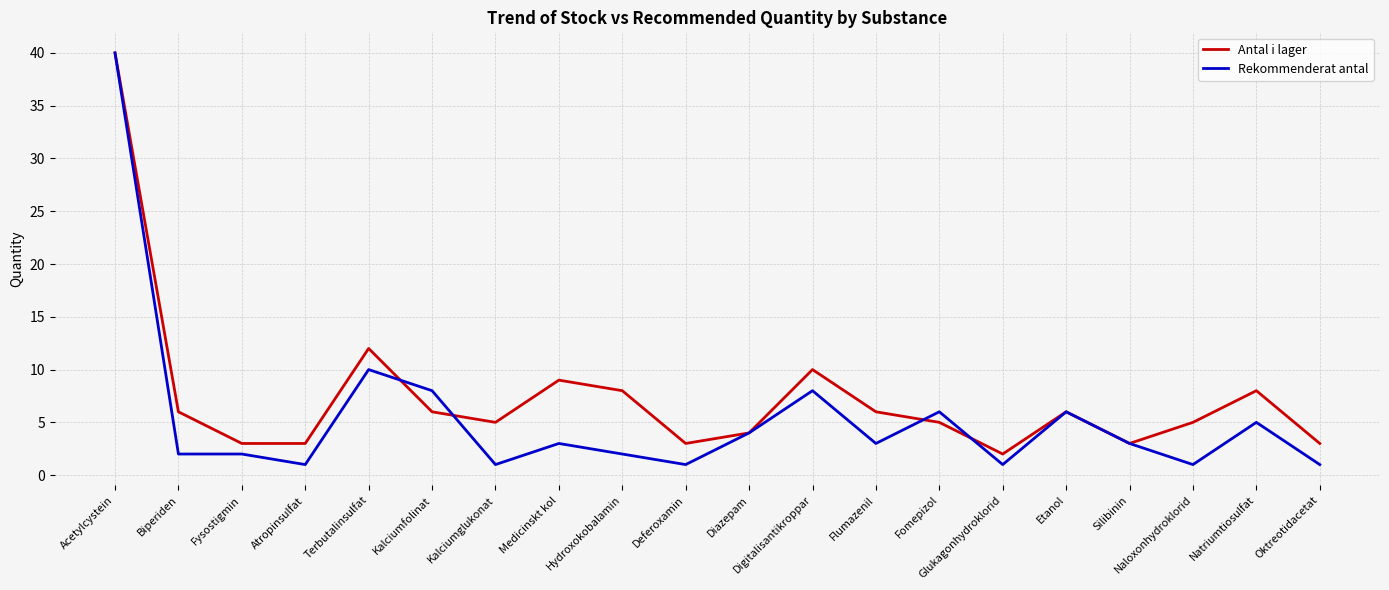

List the series in order of their overall mean, highest first.

Antal i lager, Rekommenderat antal